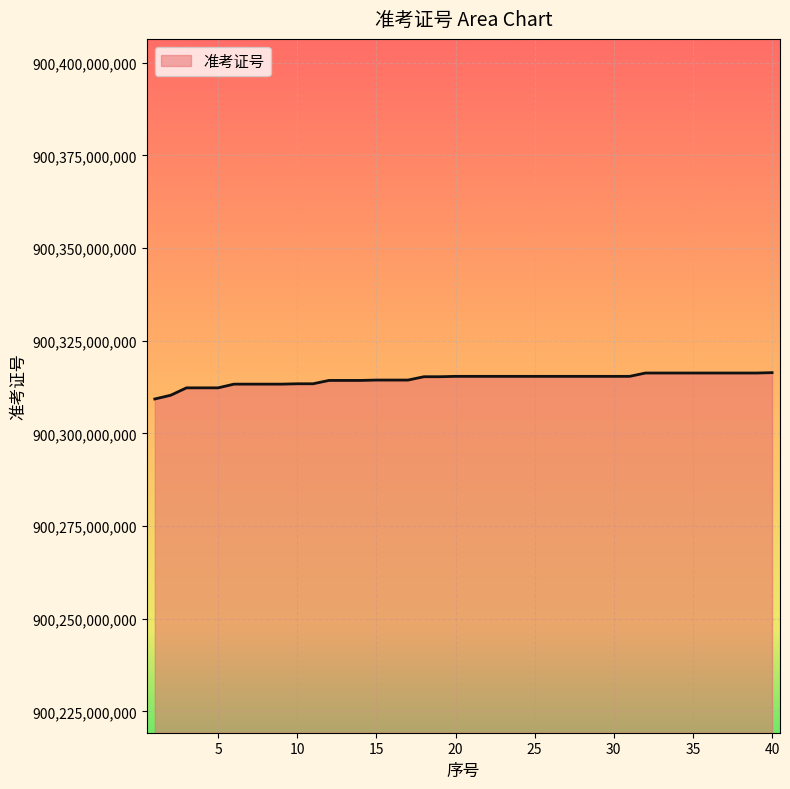

What is the difference between the maximum and second lowest values?

6099753